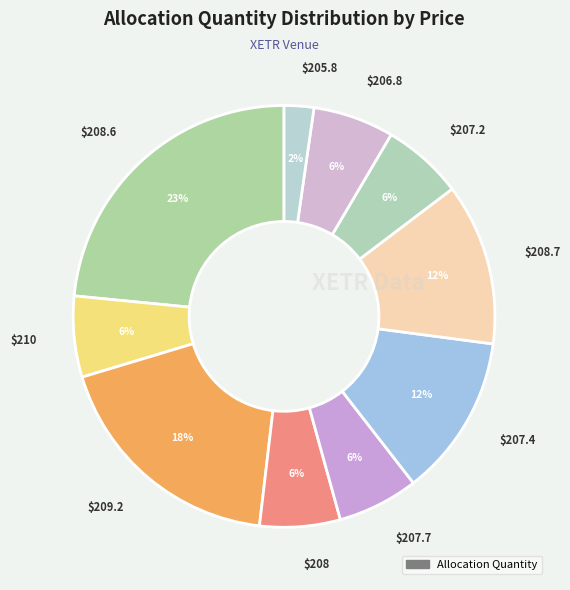

Count the number of slices in the pie.

10